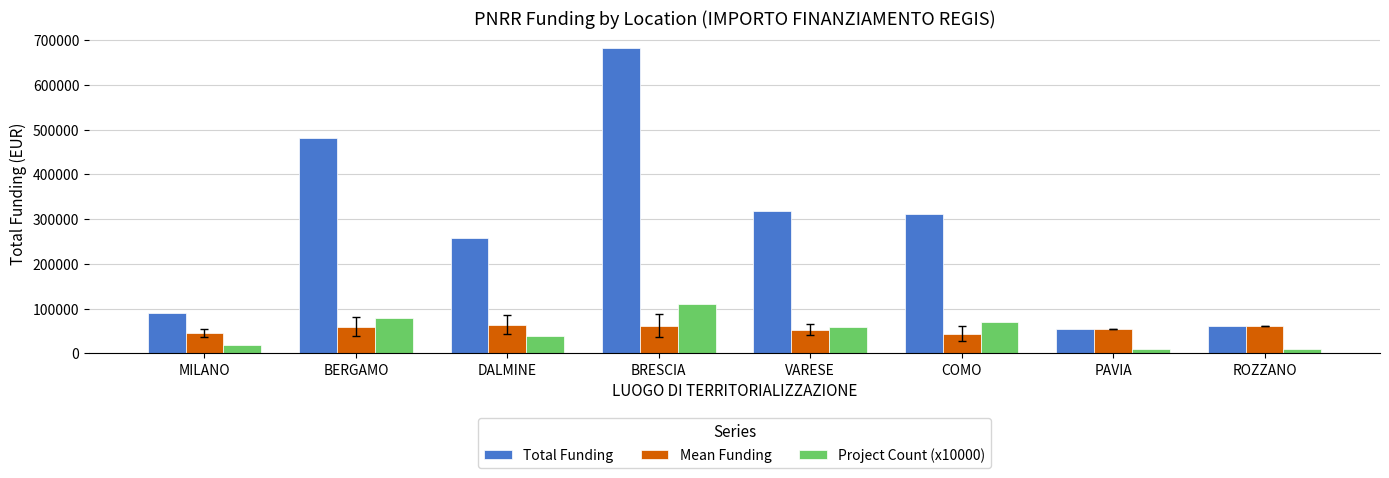

At how many categories does at least one series exceed 142839?

5